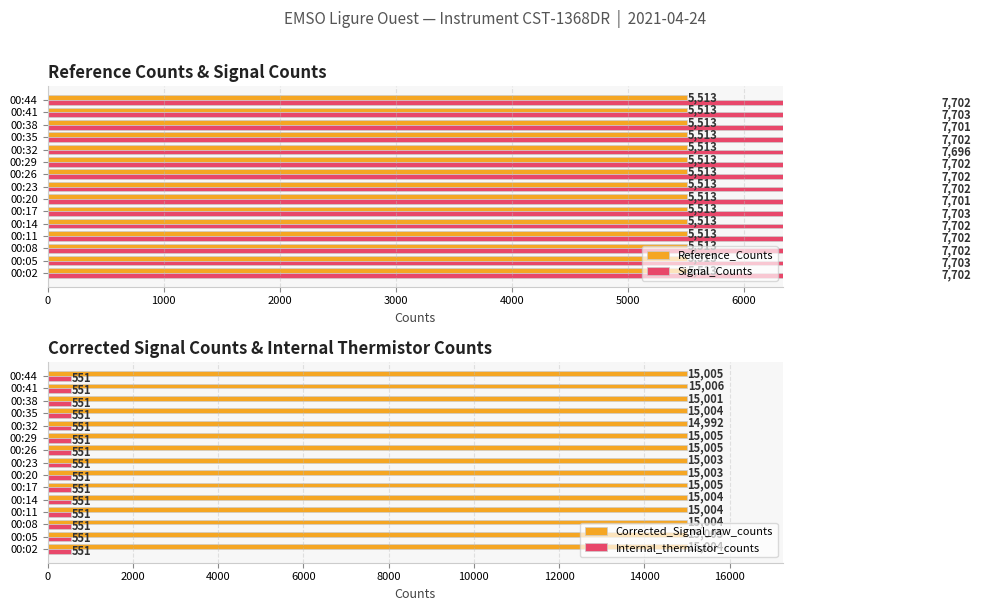

What is the average value of the Internal_thermistor_counts series?

551